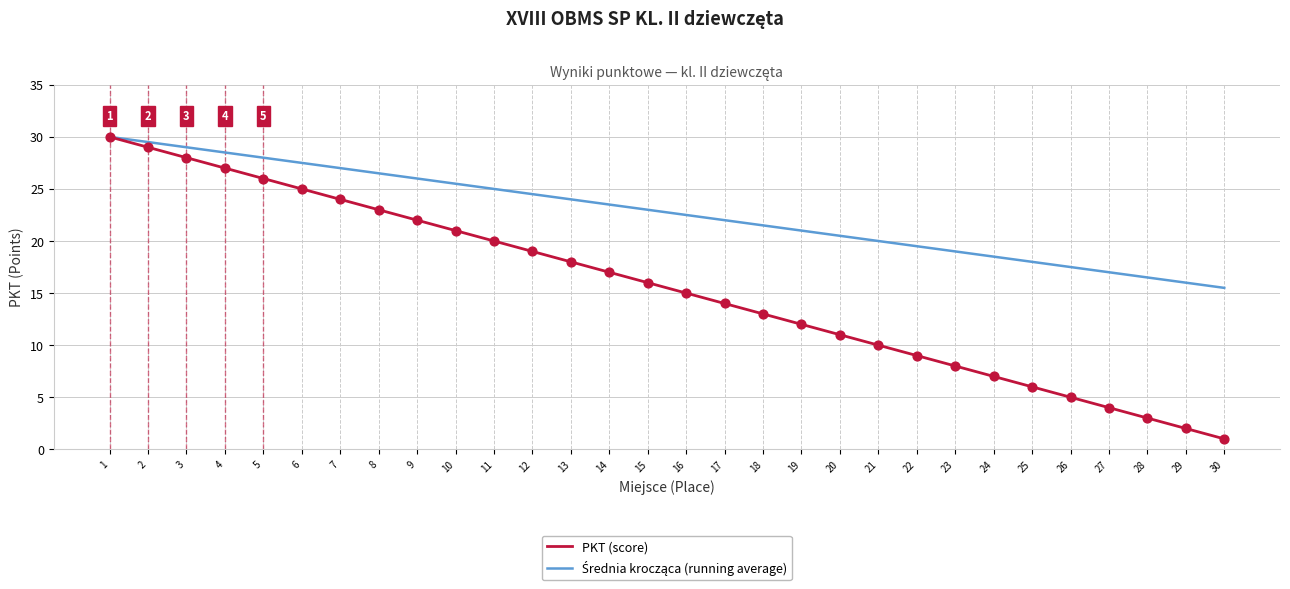

At which category is the sum across all series the highest?

1